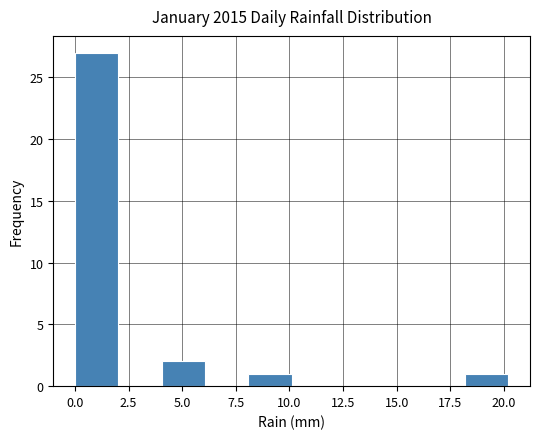

How tall is the bar that spans 4 to 6 on the x-axis? Neither the bar edges nor the heights are printed on the chart, so give them approximately, as read against the axes.

2